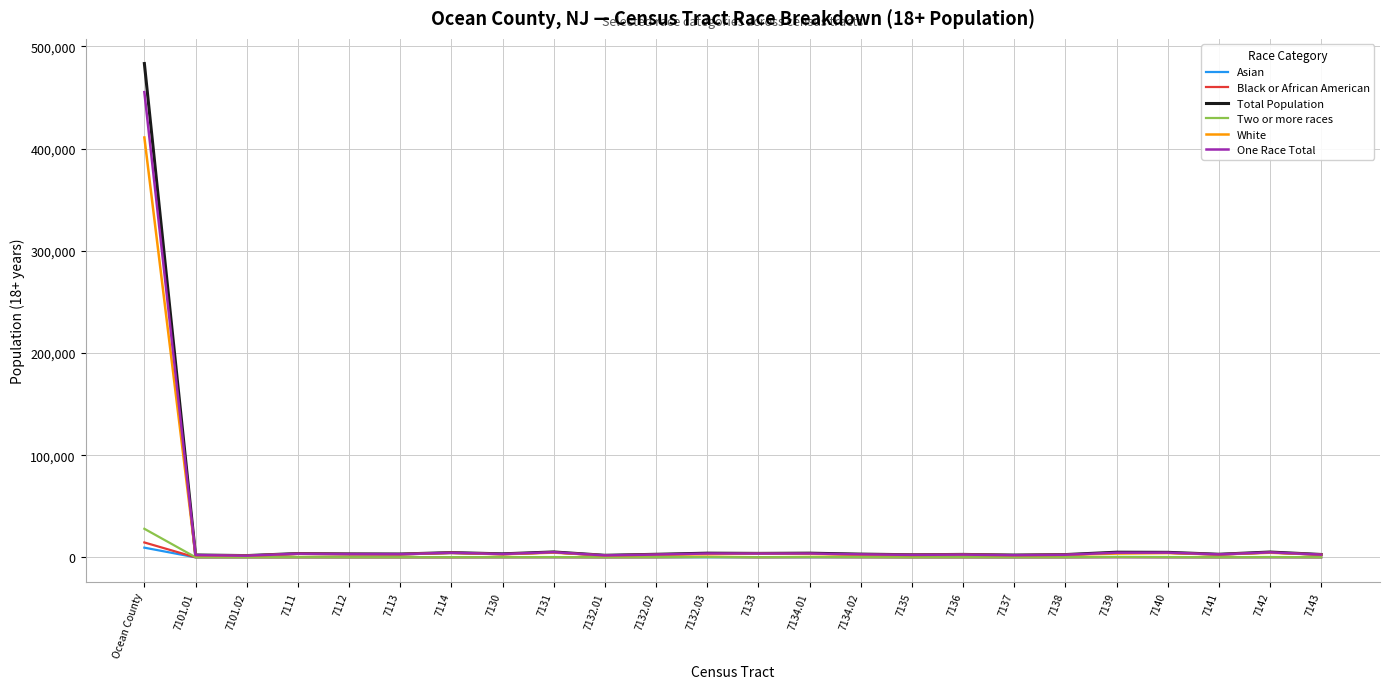

Rank the series by their maximum value, from lowest to highest.

Asian, Black or African American, Two or more races, White, One Race Total, Total Population